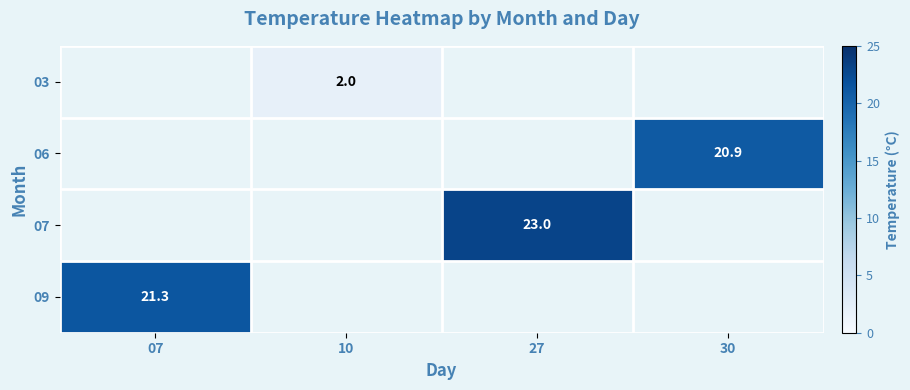

Count the number of data series in this chart.

4